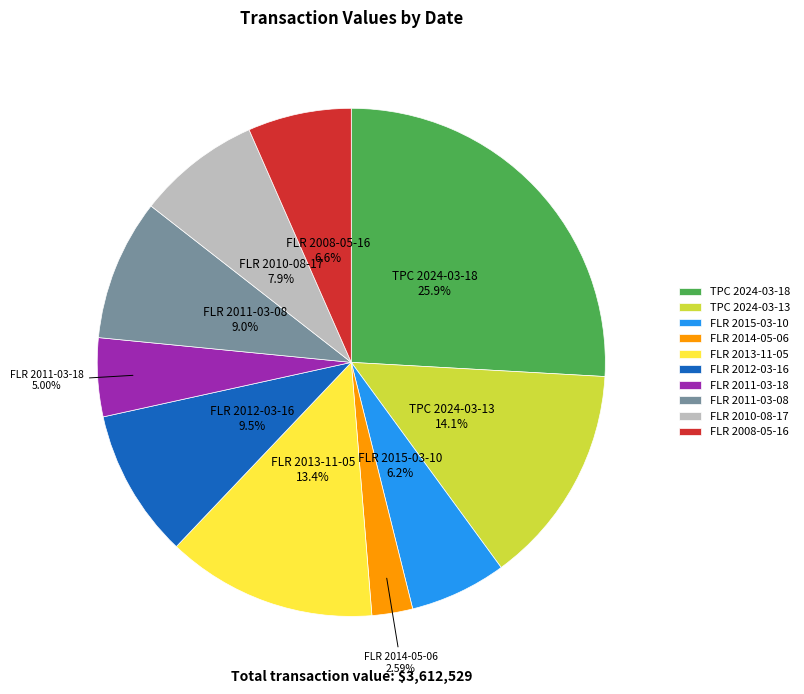

Is there a majority slice in this chart?

No